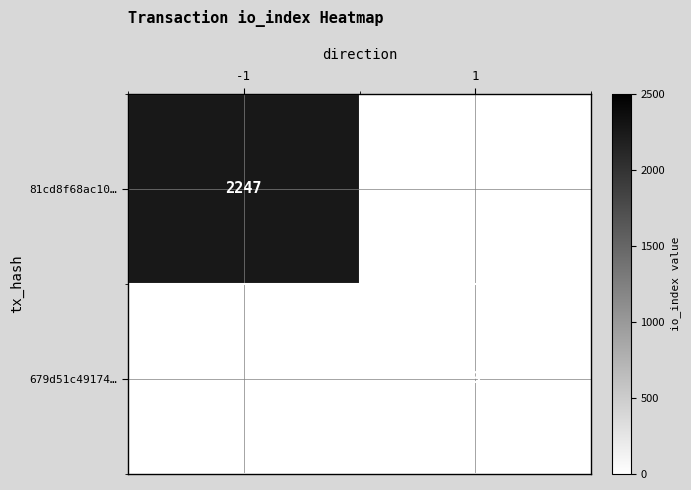

The 81cd8f68ac10… series shows 3939 at -1. True or false?

False